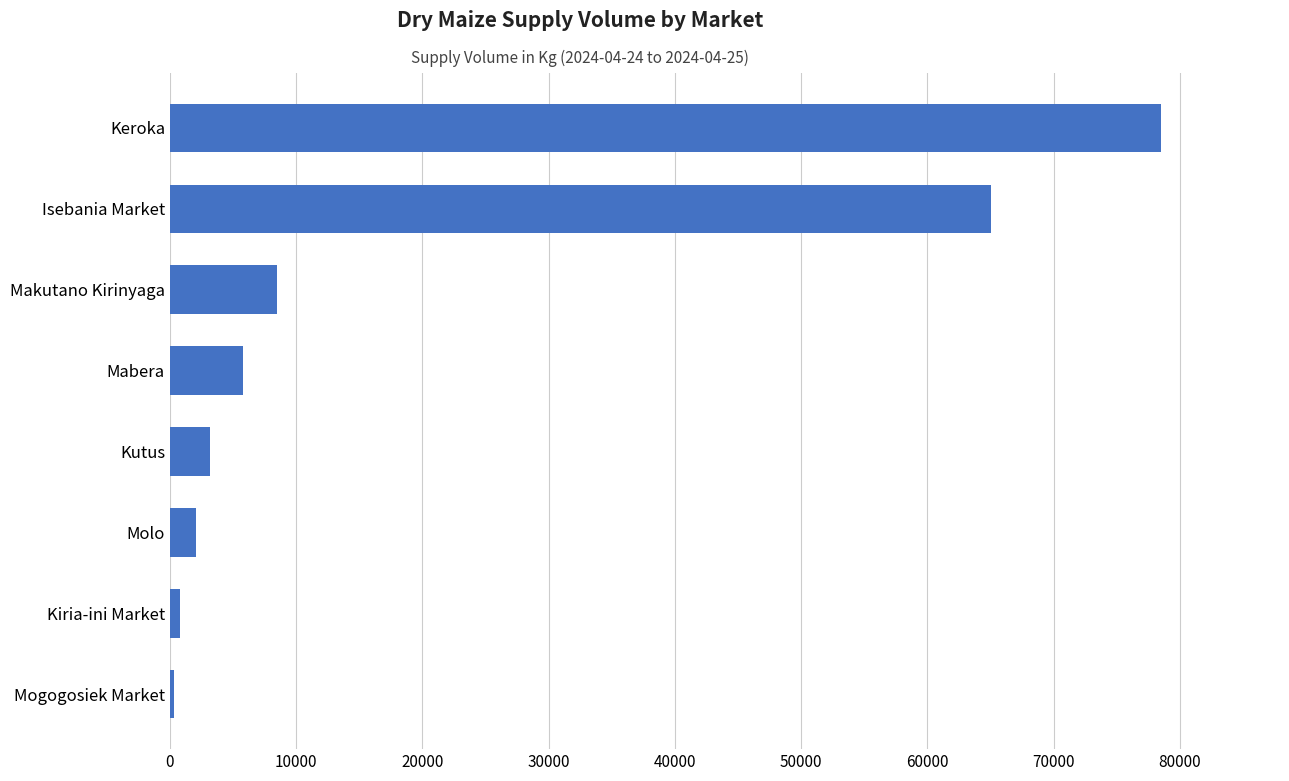

What is the difference between the values at Mabera and Makutano Kirinyaga?

2700